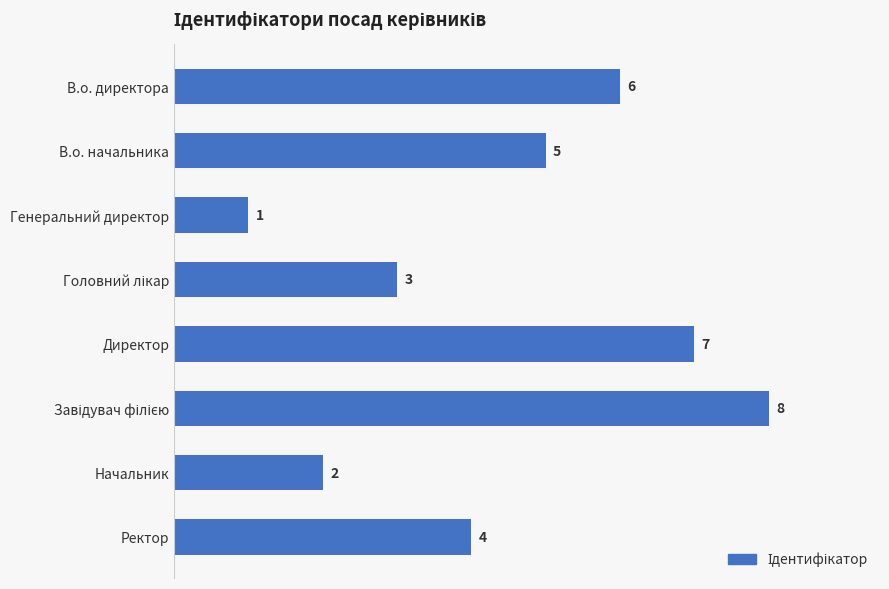

What is the sum of all values?

36